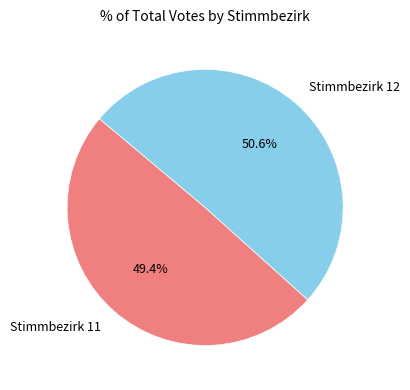

What percentage is the Stimmbezirk 11 slice, to the nearest percent?

49%